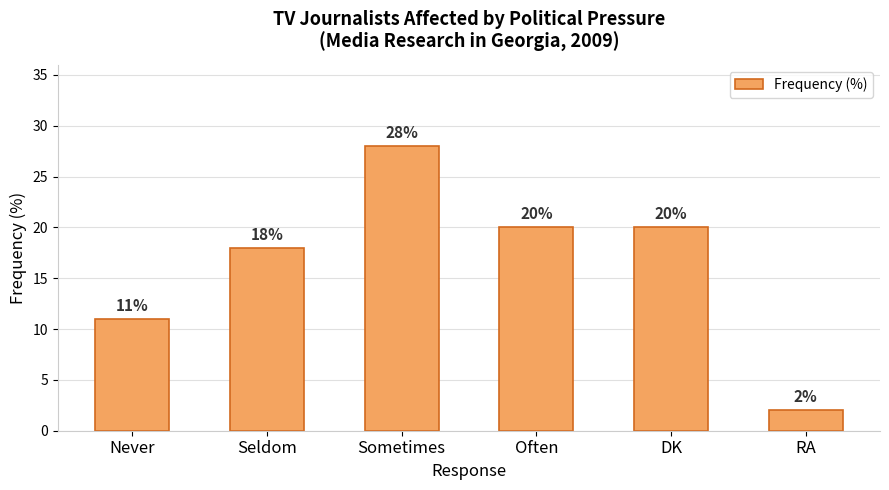

Count the number of categories in the chart.

6